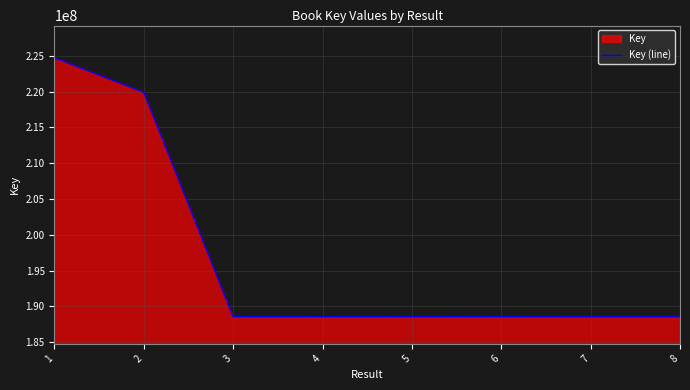

Reading left to right, list all the values displayed in this chart.

224747316	219922086	188554737	188557677	188552527	188555238	188545755	188545983